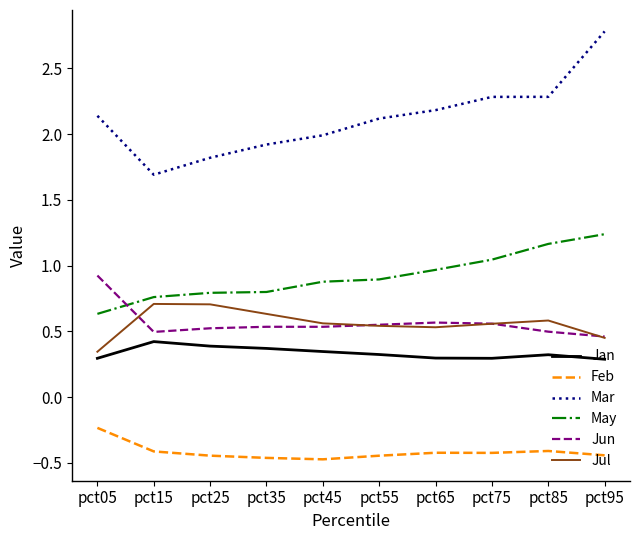

List the series in order of their peak value, lowest first.

Feb, Jan, Jul, Jun, May, Mar